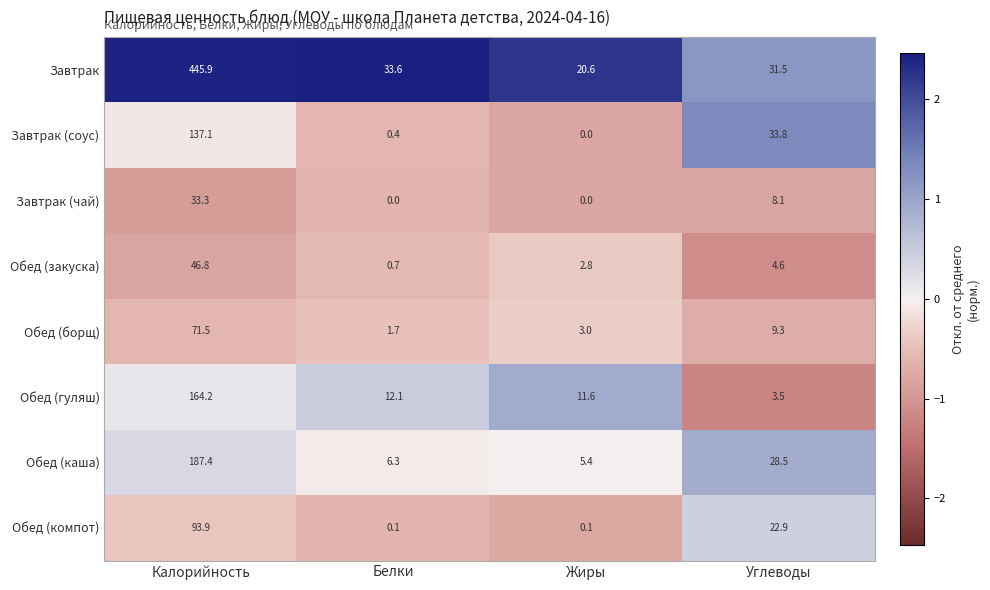

At which category does the chart reach its peak across all series?

Калорийность